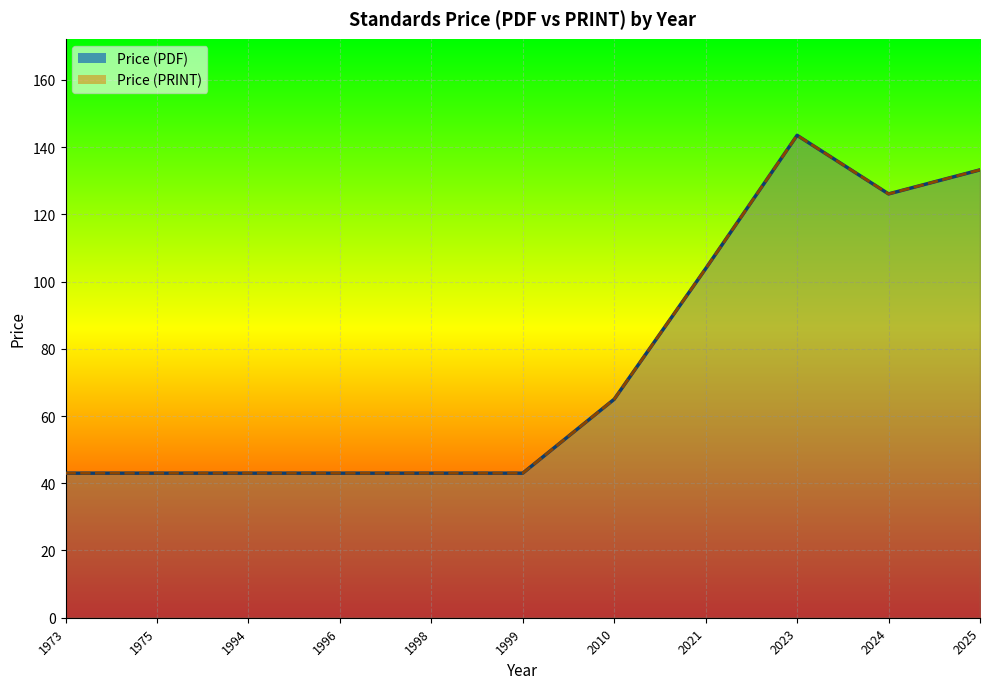

True or false: Price (PDF) and Price (PRINT) intersect in this chart.

False